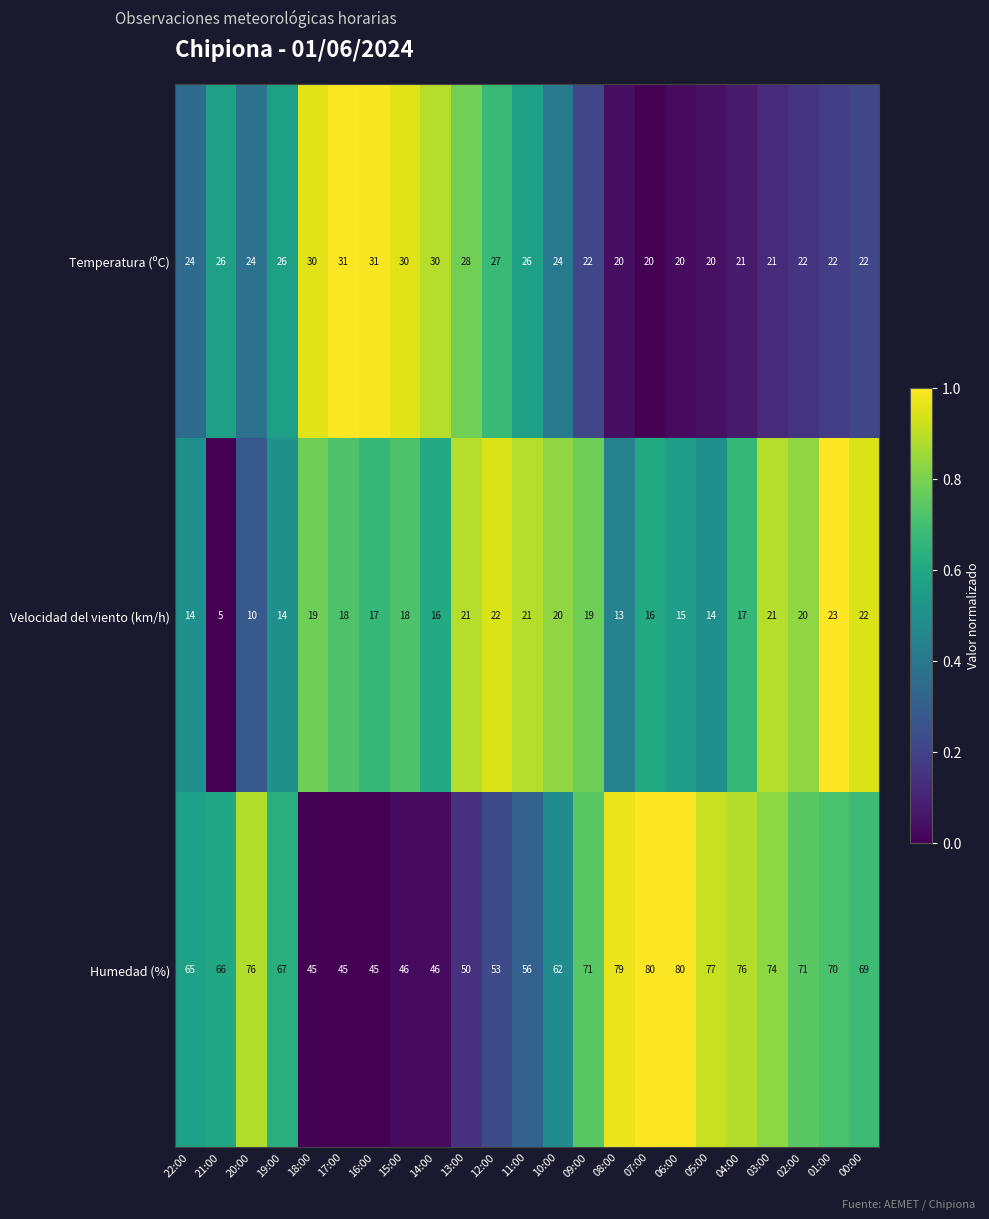

What is the spread (max minus min) of values at 20:00?

66